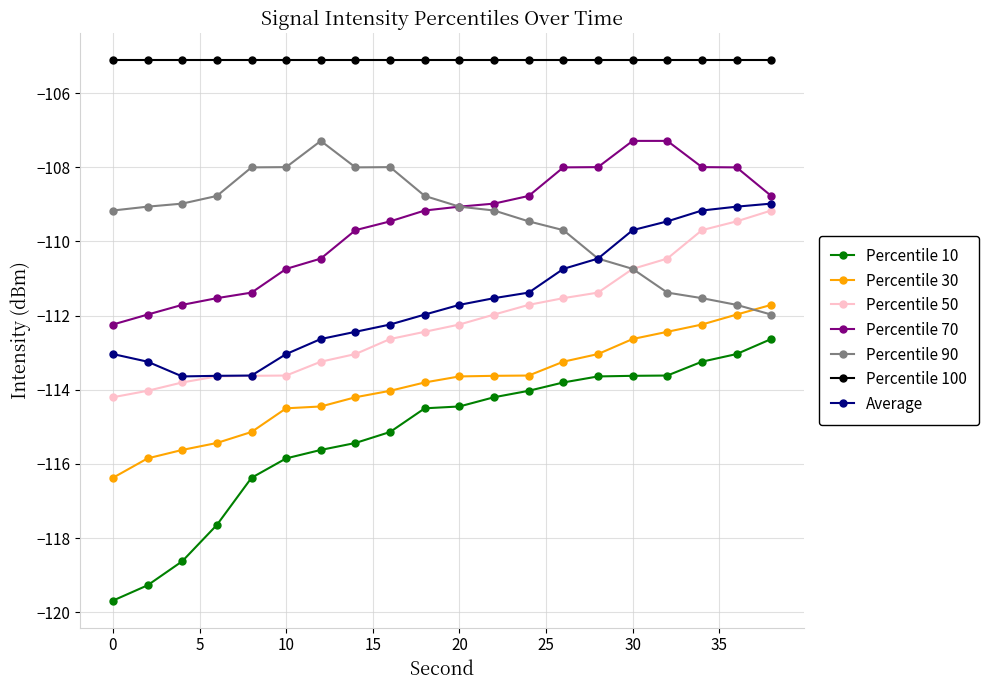

Which series has the largest total across all categories?

Percentile 100